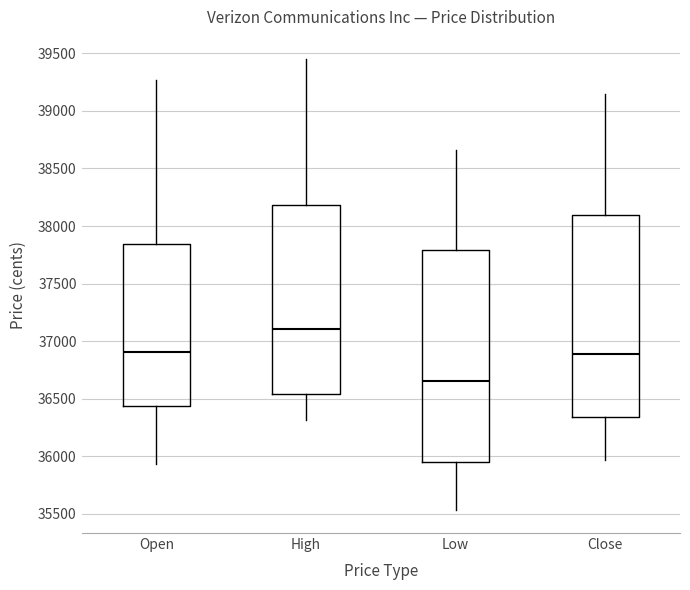

Comparing the boxes themselves (not the whiskers), which one is the tallest?

Low